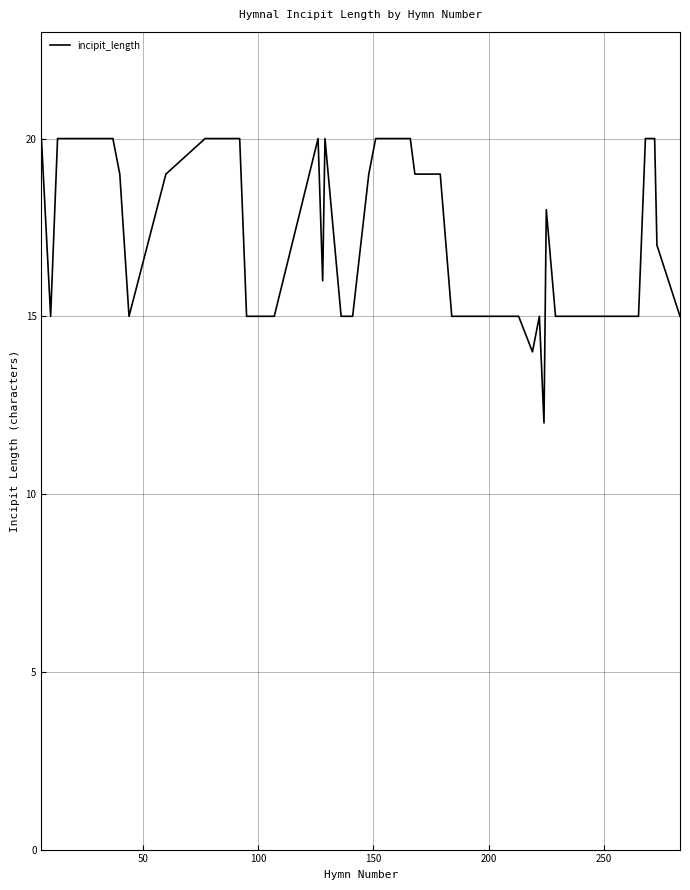

What is the difference between the maximum and minimum values?

8